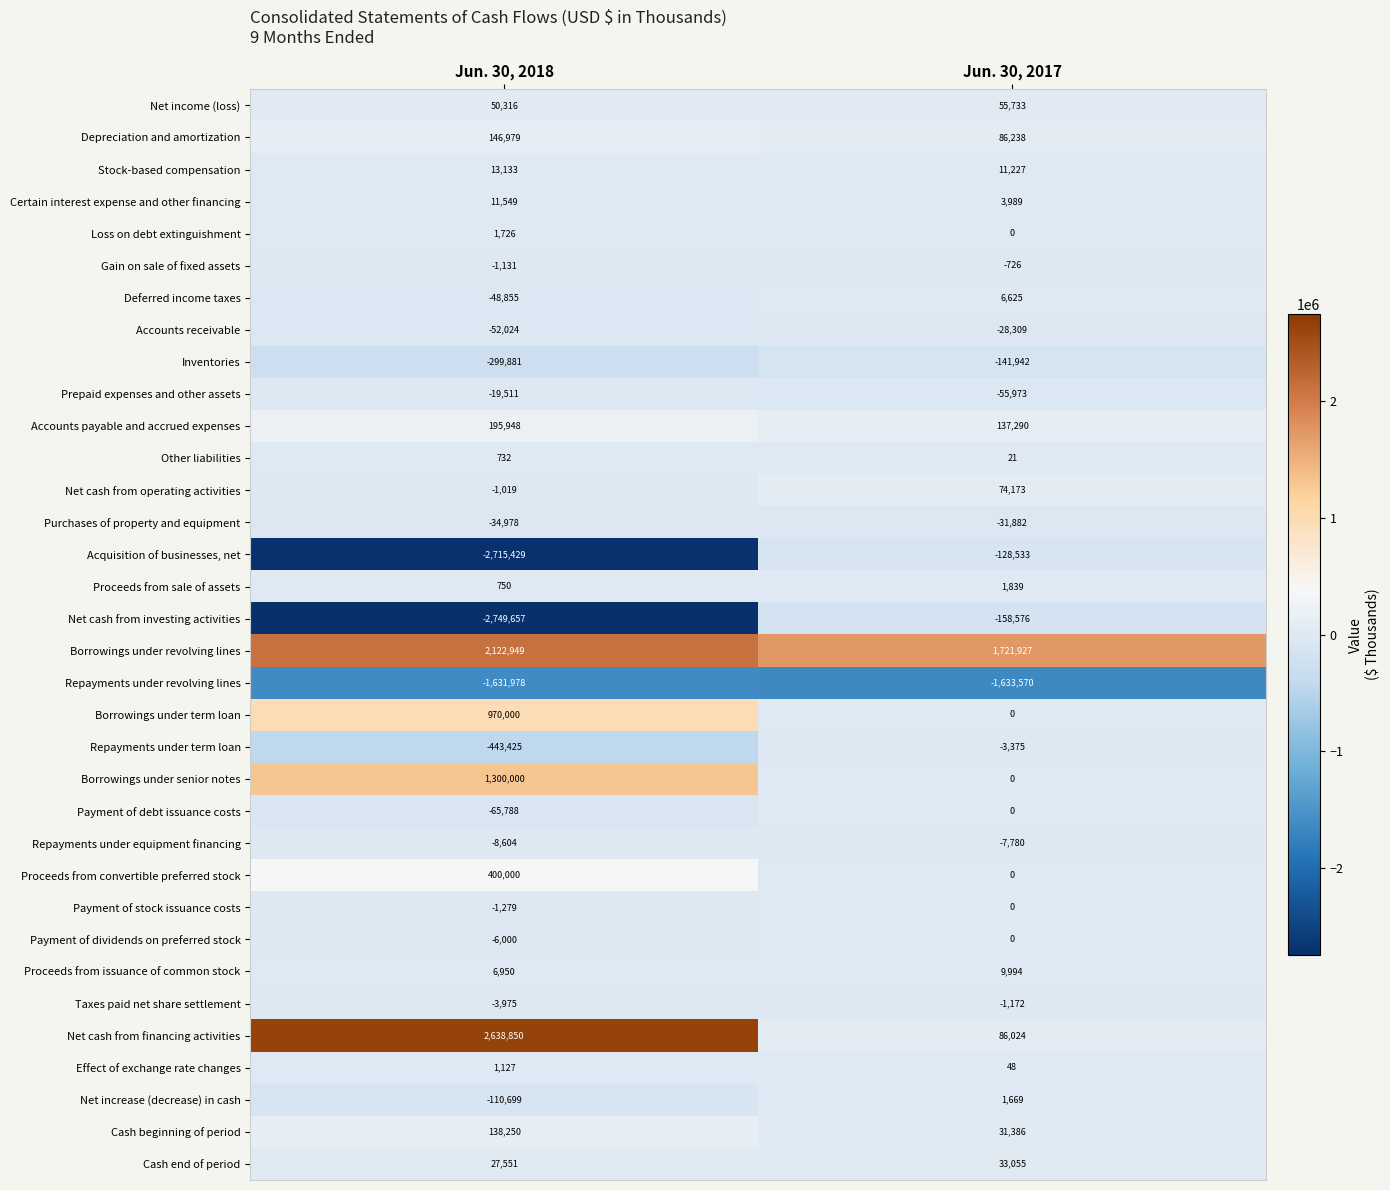

Which series changed the most between Jun. 30, 2018 and Jun. 30, 2017?

Net cash from investing activities